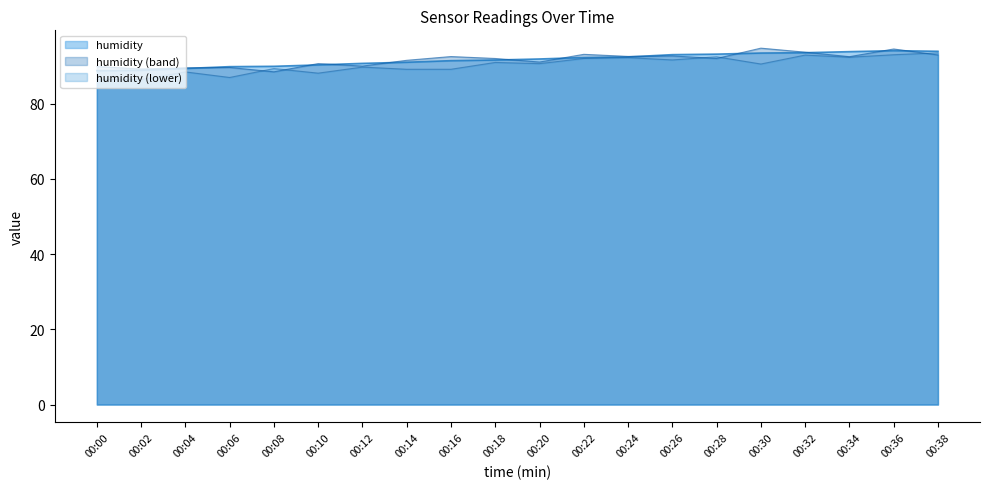

True or false: there are more than 2 points higher than both neighbors.

False